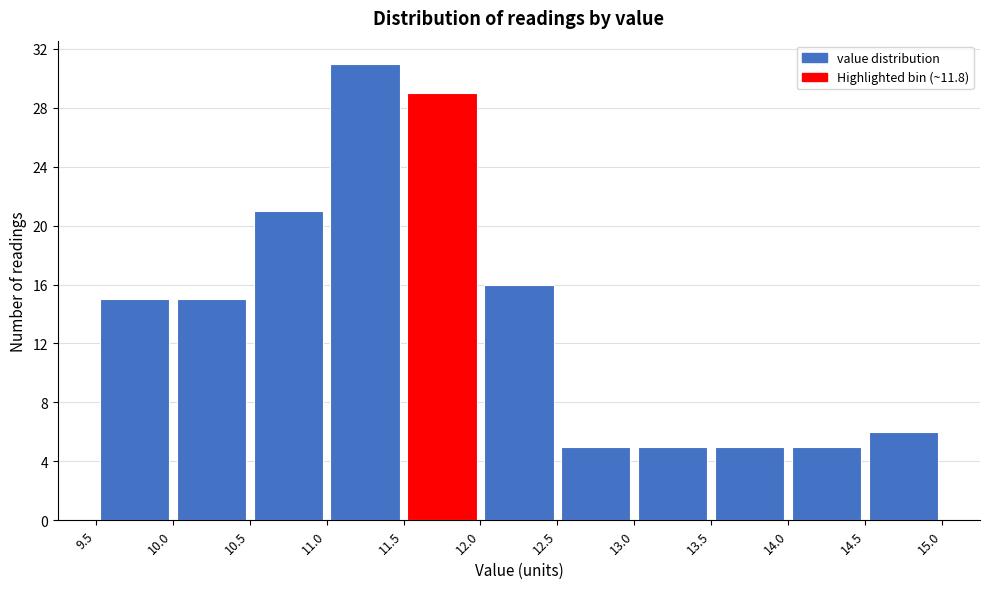

Reading left to right, list every bar in this chart as the range it spans on the x-axis followed by its height. The values are not printed on the chart, so give them approximately, as read against the axis.

9.5 to 10.0: 15
10.0 to 10.5: 15
10.5 to 11.0: 21
11.0 to 11.5: 31
11.5 to 12.0: 29
12.0 to 12.5: 16
12.5 to 13.0: 5
13.0 to 13.5: 5
13.5 to 14.0: 5
14.0 to 14.5: 5
14.5 to 15.0: 6